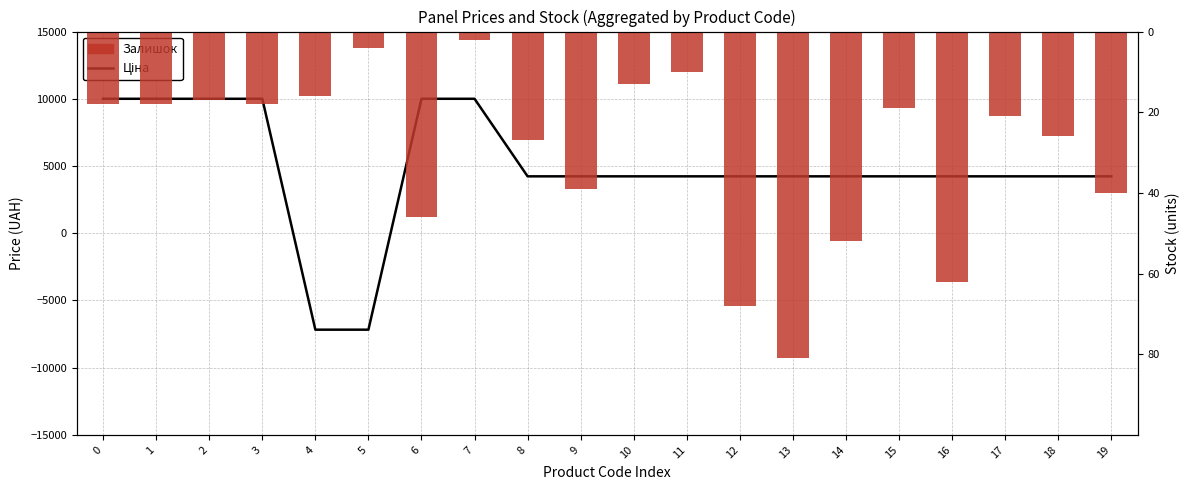

Which series changed the most between 0 and 19?

Ціна